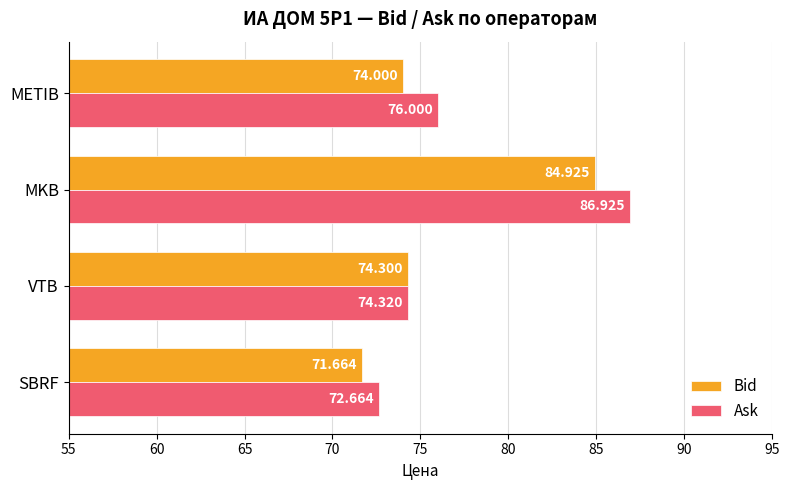

What are all the series names shown in the legend?

Bid, Ask